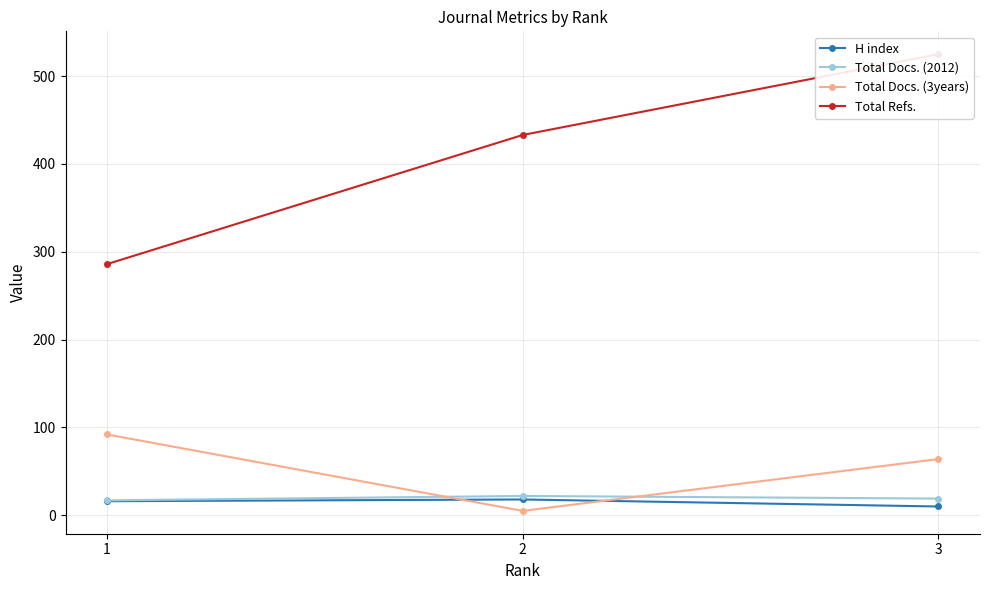

Which category has the highest value in the H index series?

2